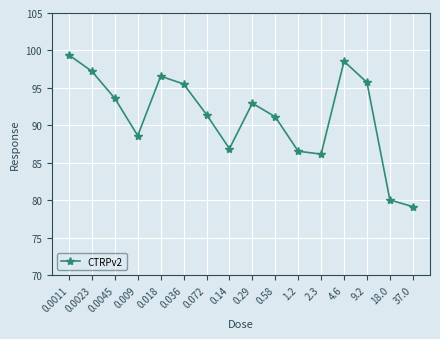

What is the ratio of the value at 18.0 to the value at 0.072?

0.9